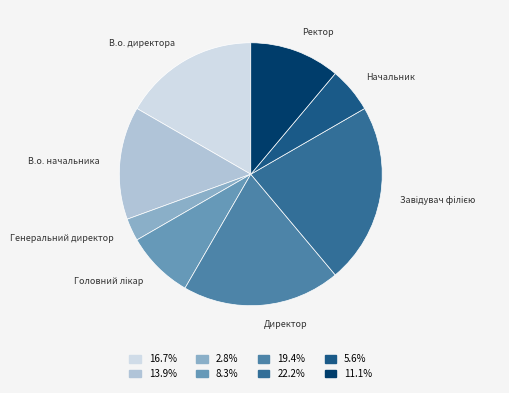

Is there a majority slice in this chart?

No